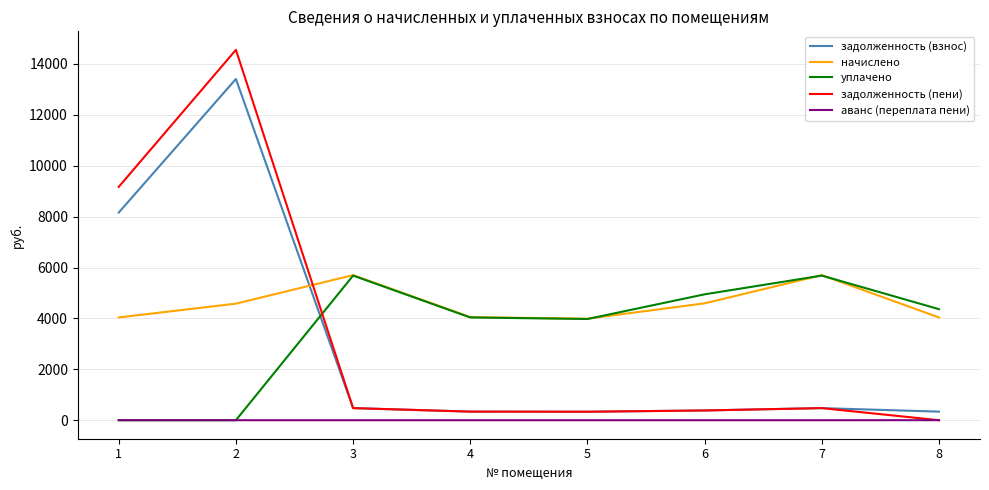

The value of начислено at 2 is 1492.0. True or false?

False